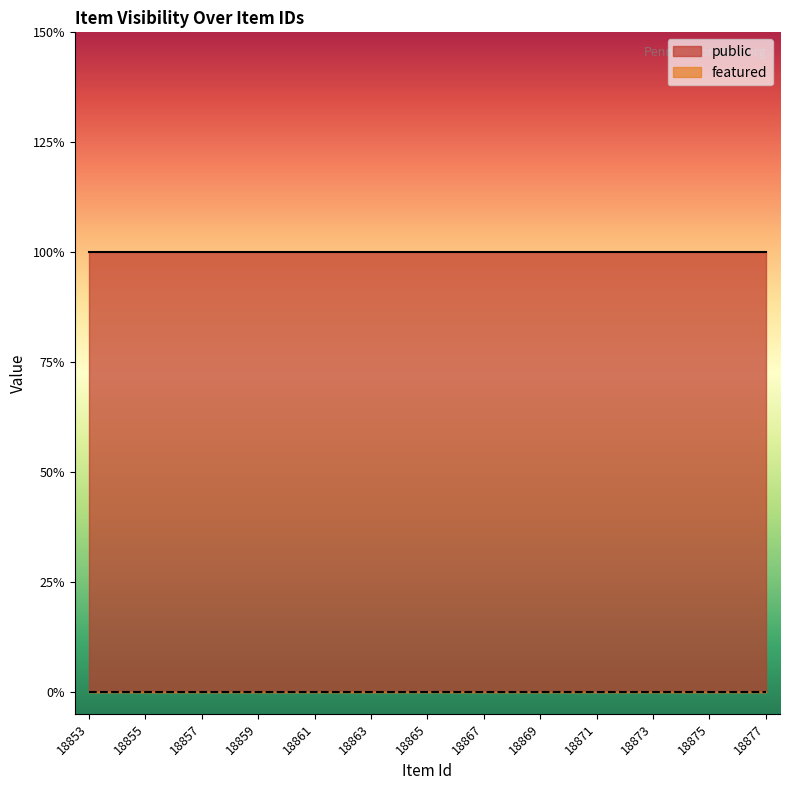

What is the difference between the highest and lowest values at 18853?

1